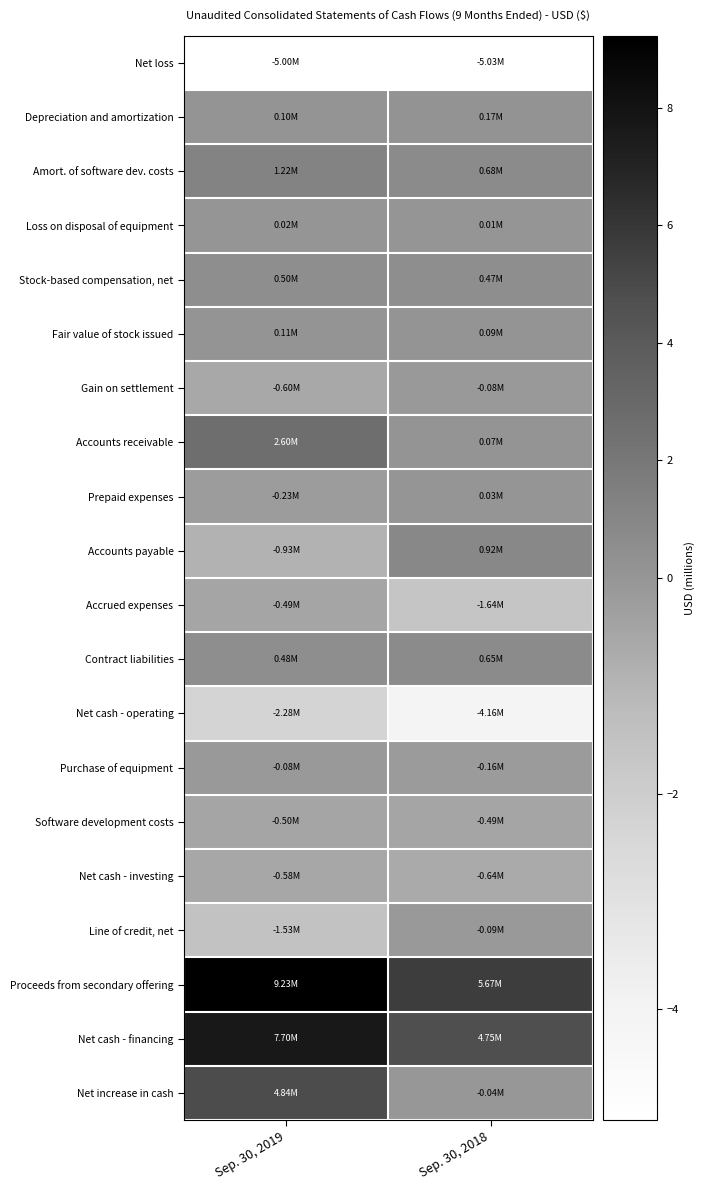

Reading right to left, list all the values displayed in this chart.

Net loss: Sep. 30, 2018=-5.0	Sep. 30, 2019=-5.0
Depreciation and amortization: Sep. 30, 2018=0.2	Sep. 30, 2019=0.1
Amort. of software dev. costs: Sep. 30, 2018=0.7	Sep. 30, 2019=1.2
Loss on disposal of equipment: Sep. 30, 2018=0.0	Sep. 30, 2019=0.0
Stock-based compensation, net: Sep. 30, 2018=0.5	Sep. 30, 2019=0.5
Fair value of stock issued: Sep. 30, 2018=0.1	Sep. 30, 2019=0.1
Gain on settlement: Sep. 30, 2018=-0.1	Sep. 30, 2019=-0.6
Accounts receivable: Sep. 30, 2018=0.1	Sep. 30, 2019=2.6
Prepaid expenses: Sep. 30, 2018=0.0	Sep. 30, 2019=-0.2
Accounts payable: Sep. 30, 2018=0.9	Sep. 30, 2019=-0.9
Accrued expenses: Sep. 30, 2018=-1.6	Sep. 30, 2019=-0.5
Contract liabilities: Sep. 30, 2018=0.7	Sep. 30, 2019=0.5
Net cash - operating: Sep. 30, 2018=-4.2	Sep. 30, 2019=-2.3
Purchase of equipment: Sep. 30, 2018=-0.2	Sep. 30, 2019=-0.1
Software development costs: Sep. 30, 2018=-0.5	Sep. 30, 2019=-0.5
Net cash - investing: Sep. 30, 2018=-0.6	Sep. 30, 2019=-0.6
Line of credit, net: Sep. 30, 2018=-0.1	Sep. 30, 2019=-1.5
Proceeds from secondary offering: Sep. 30, 2018=5.7	Sep. 30, 2019=9.2
Net cash - financing: Sep. 30, 2018=4.8	Sep. 30, 2019=7.7
Net increase in cash: Sep. 30, 2018=-0.0	Sep. 30, 2019=4.8